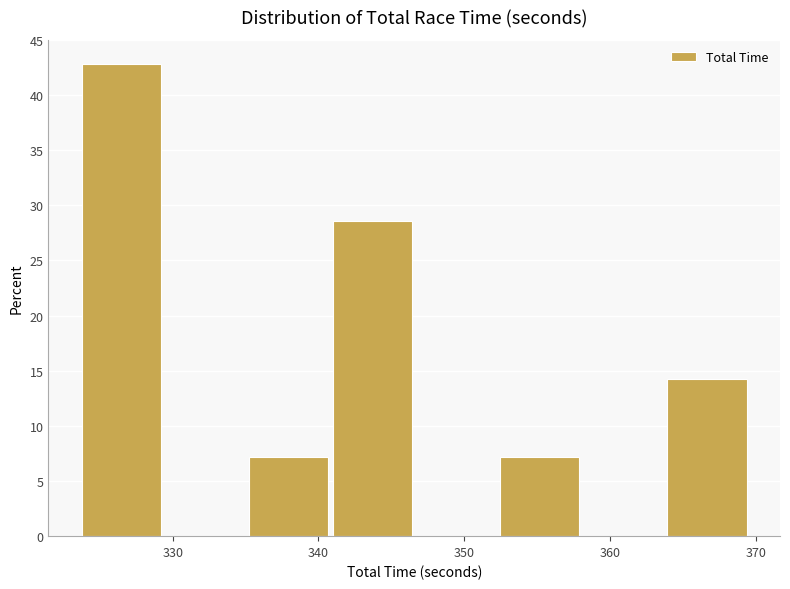

Over which range of the x-axis is the bar tallest?

324 to 329